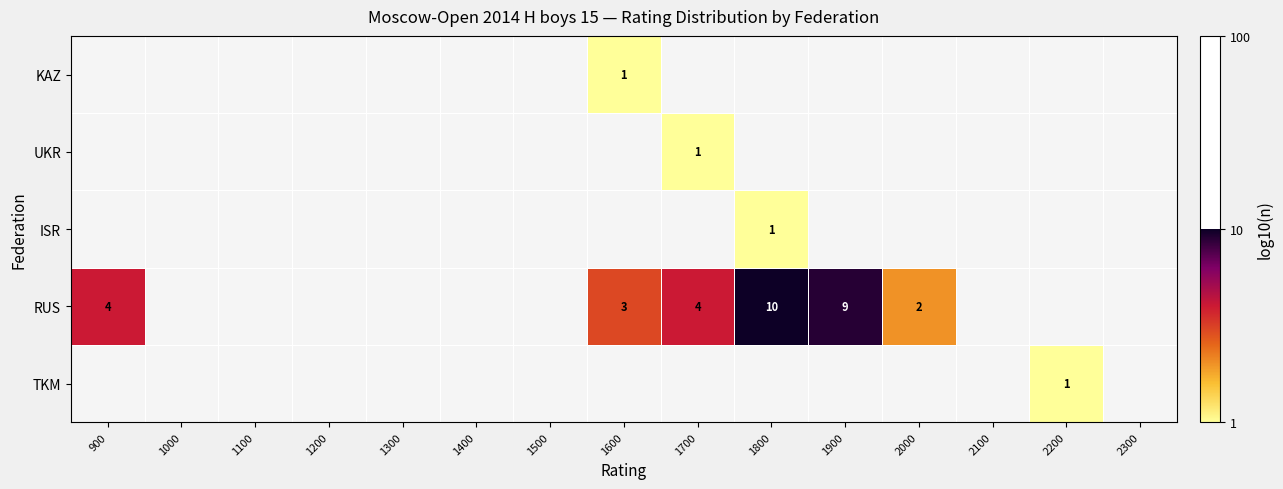

The RUS series shows 7.0 at 1700. True or false?

False